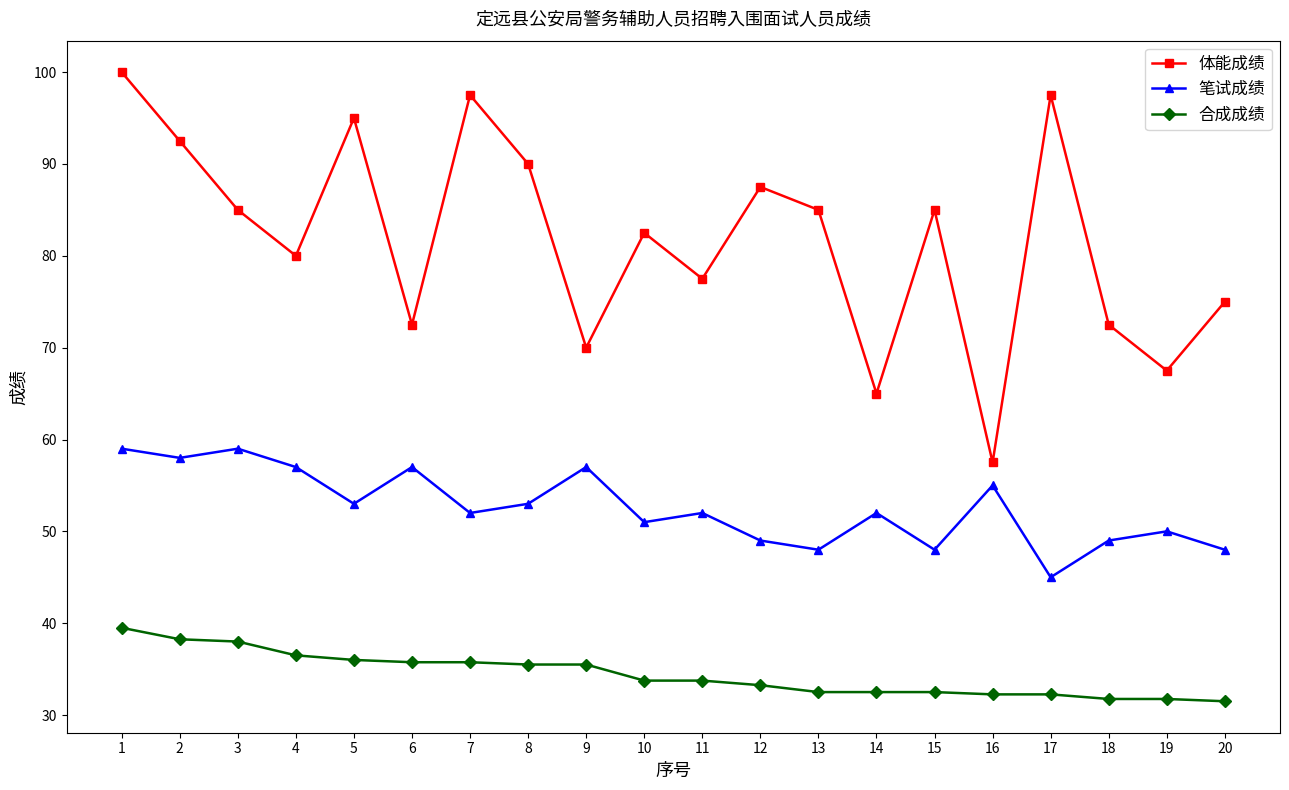

What is the spread (max minus min) of values at 20?

43.5